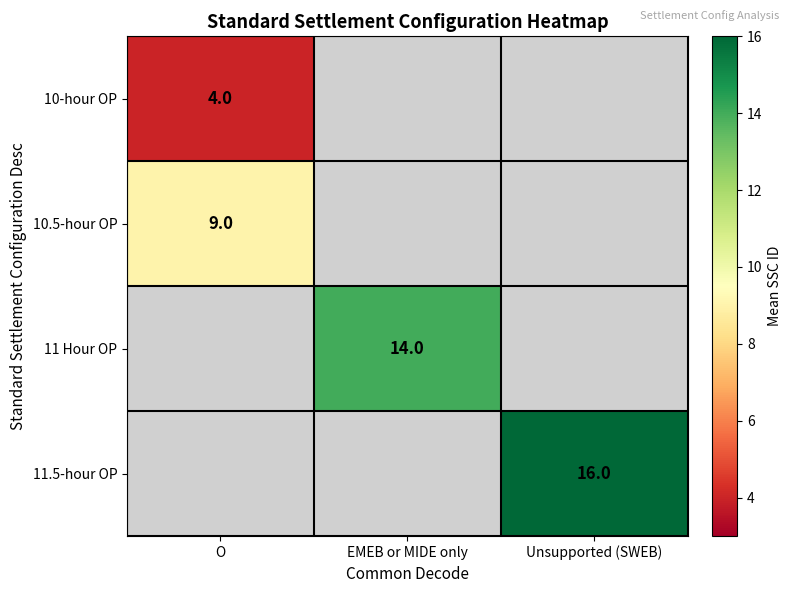

True or false: 11 Hour OP has a value of 24 at EMEB or MIDE only.

False